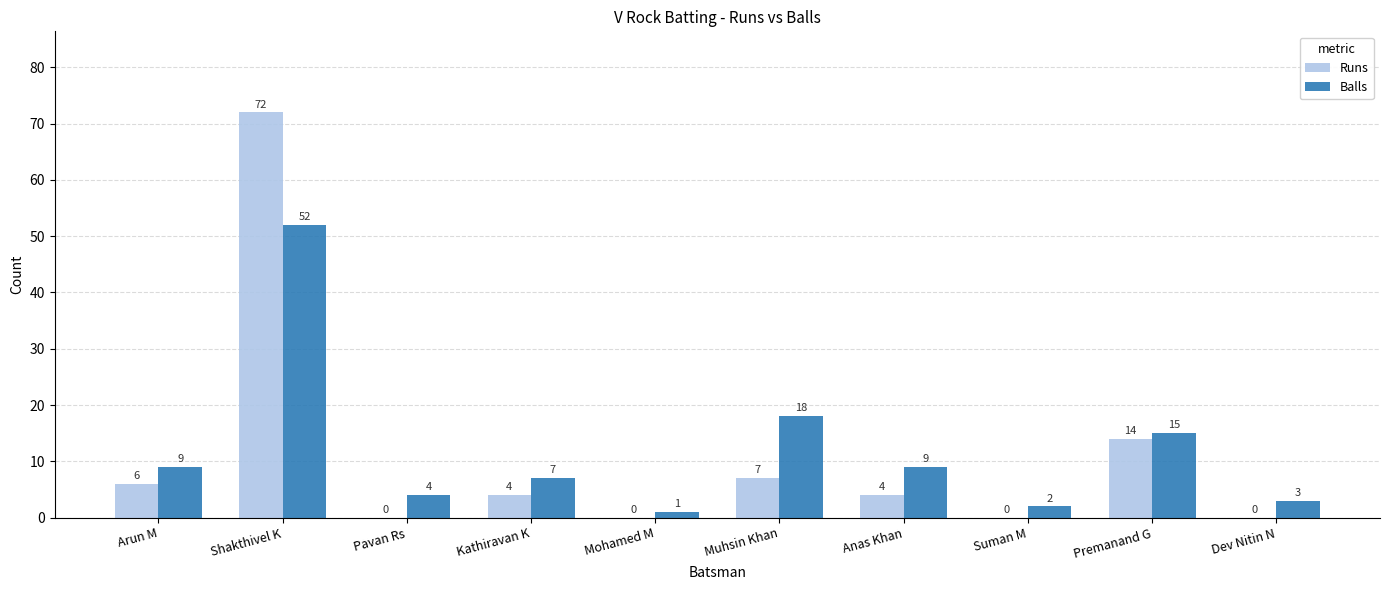

What are all the series names shown in the legend?

Runs, Balls